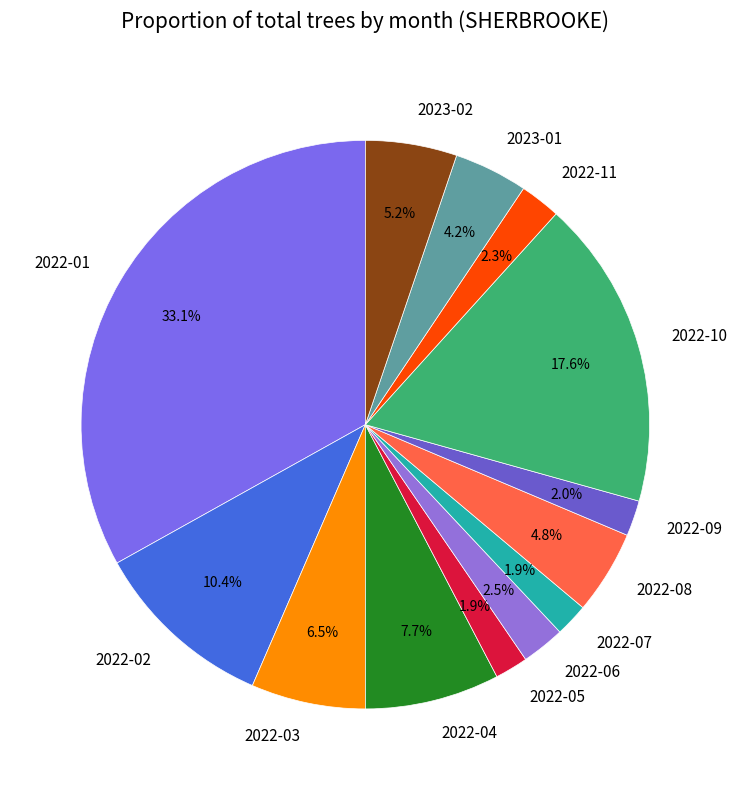

What is the ratio of the value at 2022-09 to the value at 2022-03?

0.3